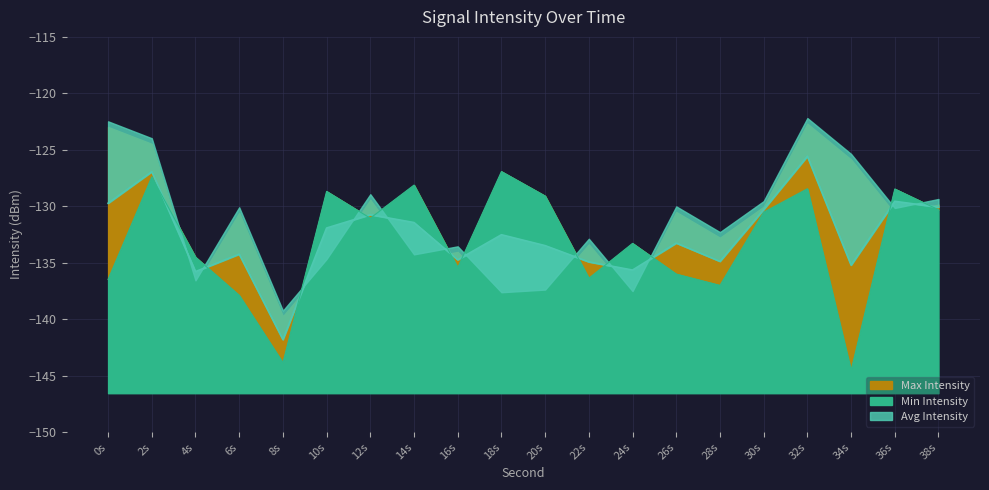

What is the difference between the second highest and second lowest values in the Min Intensity series?

16.5